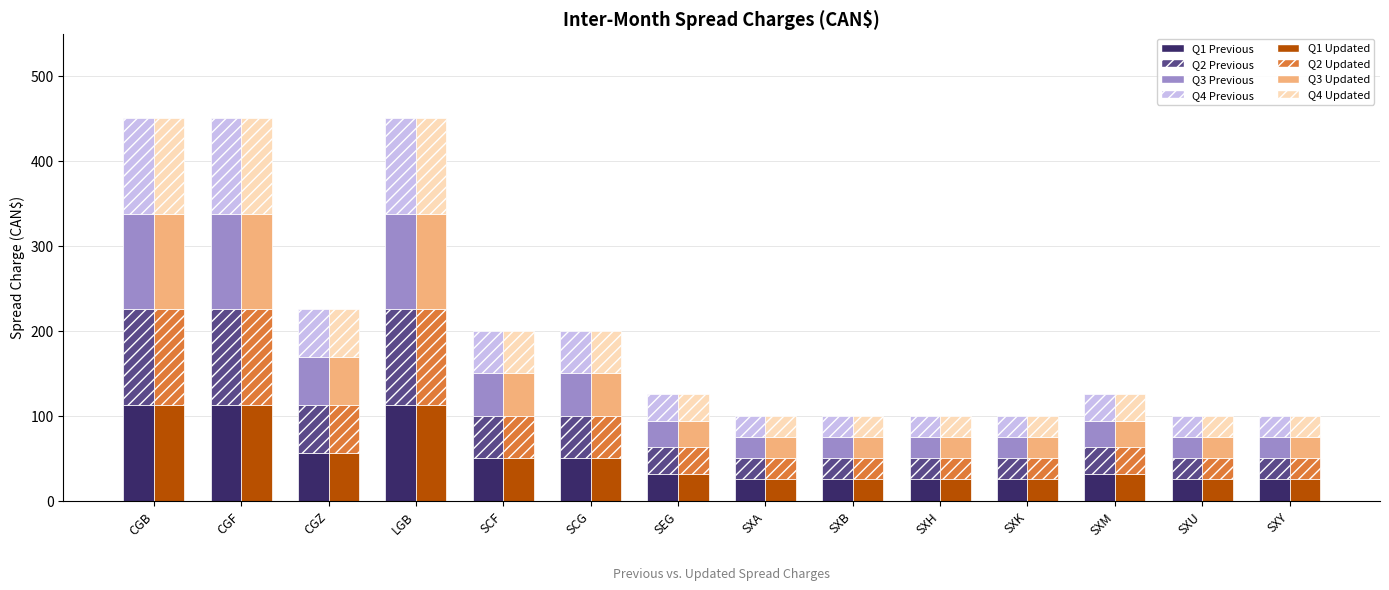

What is the average value of the PREVIOUS Spread Charge series?

50.4